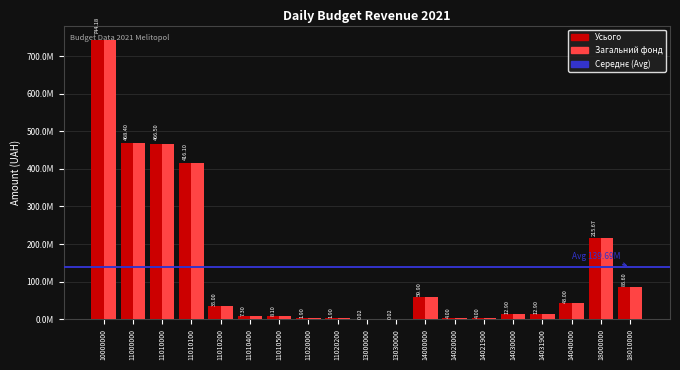

What is the difference between the maximum and second lowest values in the Загальний фонд series?

743970000